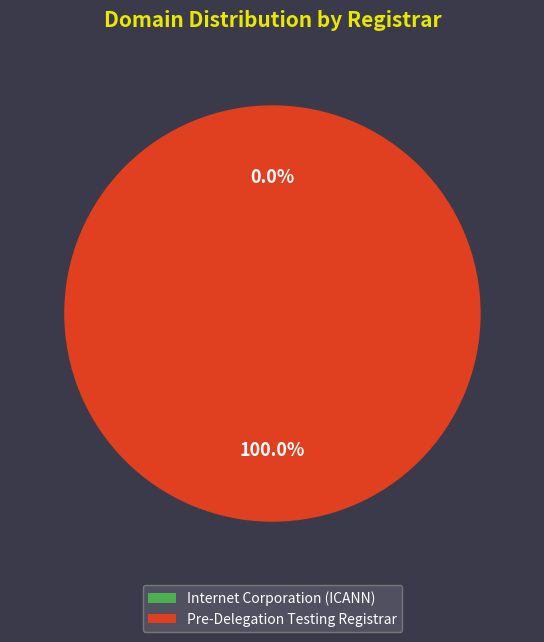

Which category has the smallest portion of the pie?

Internet Corporation for Assigned Names and Numbers